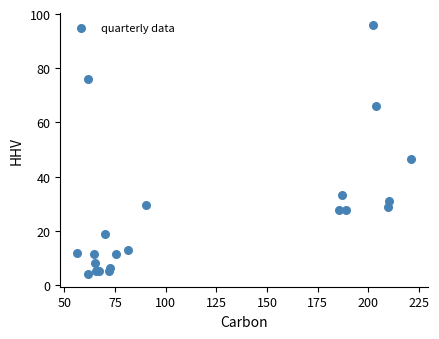

What Y value in the scatter plot is closest to 49?

46.3